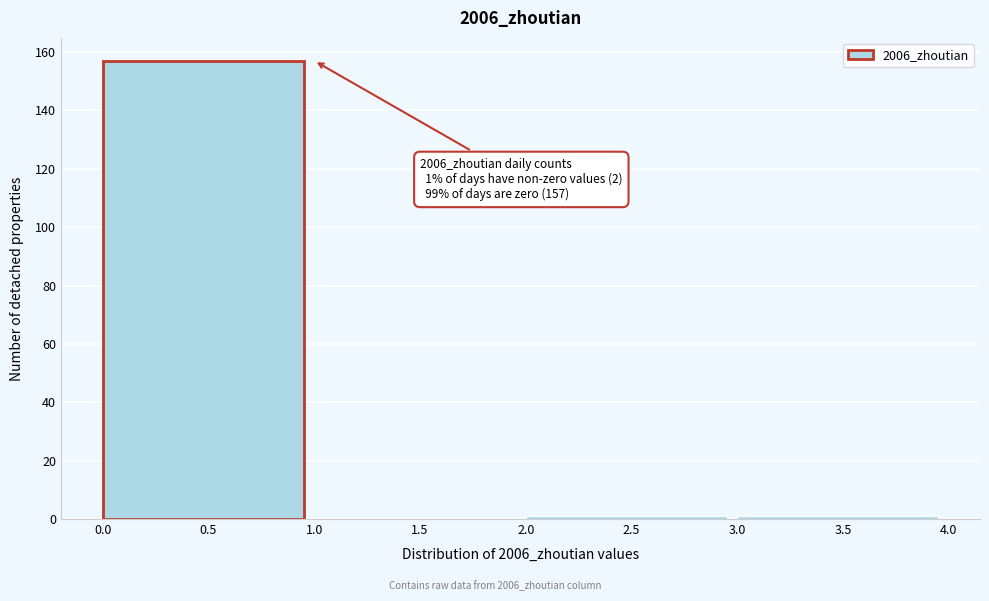

Over which range of the x-axis is the bar tallest?

0.0 to 1.0